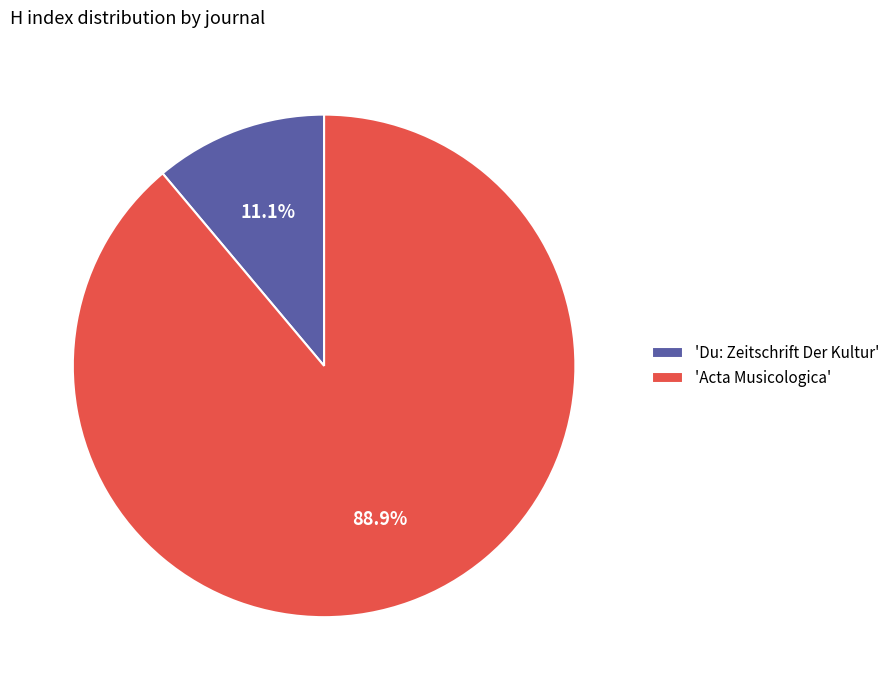

Which has a higher value, 'Acta Musicologica' or 'Du: Zeitschrift Der Kultur'?

'Acta Musicologica'